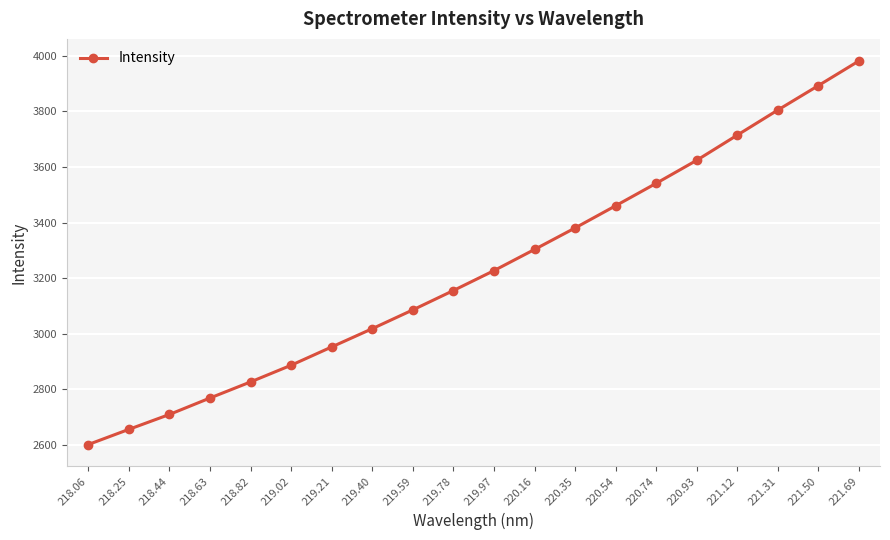

True or false: there are more than 2 points higher than both neighbors.

False